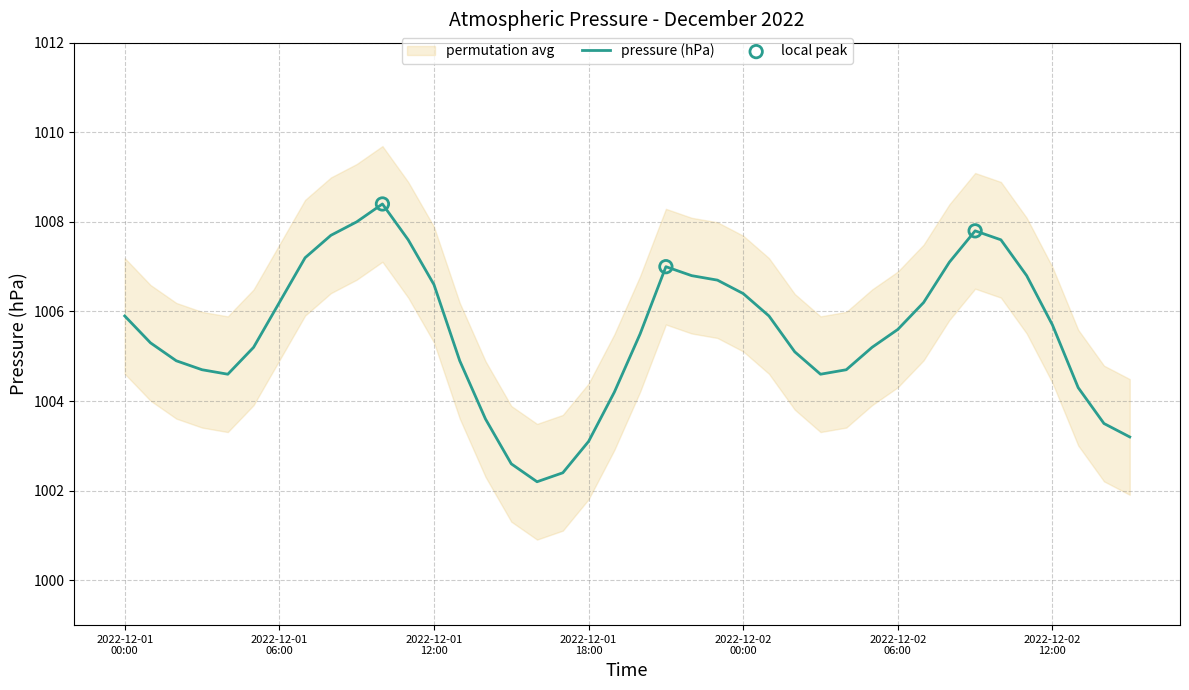

What is the change in value from 2022-12-01 07:00 to 2022-12-02 05:00?

-2.0